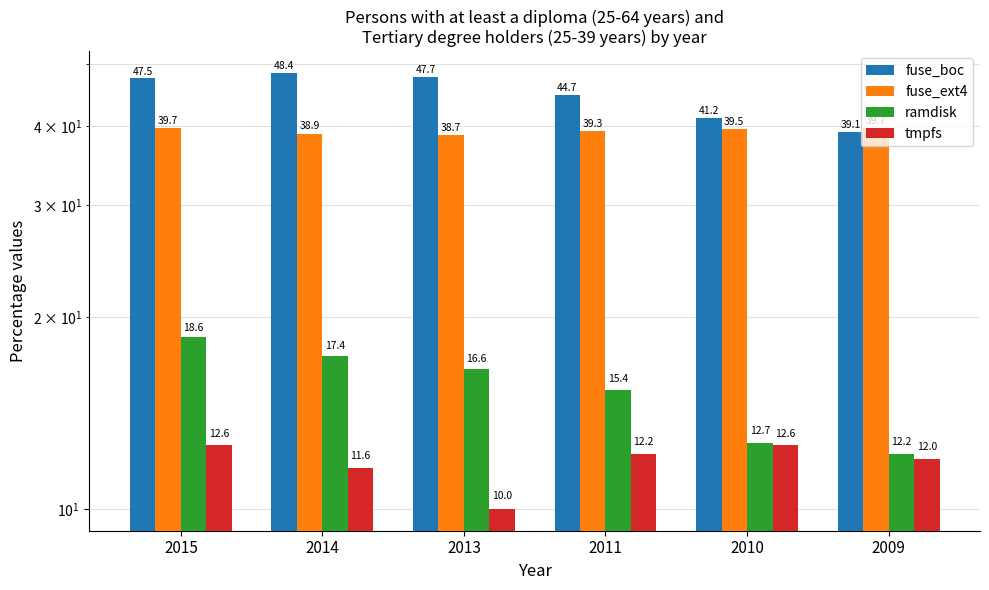

At how many categories does at least one series exceed 33?

6